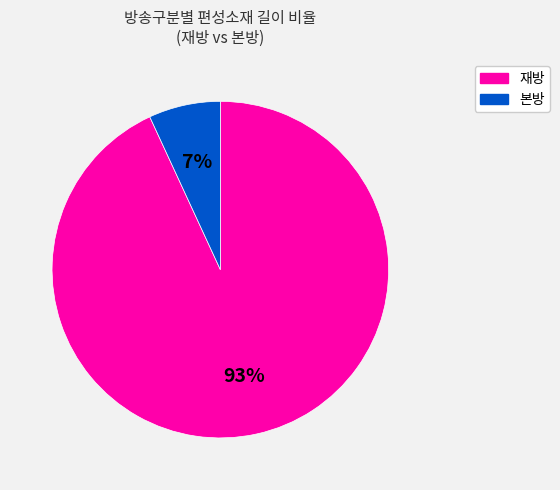

Is there any slice that represents more than half of the pie?

Yes